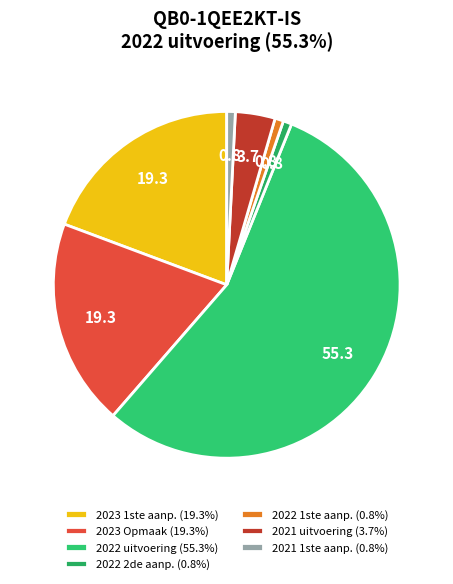

Count the number of slices in the pie.

7